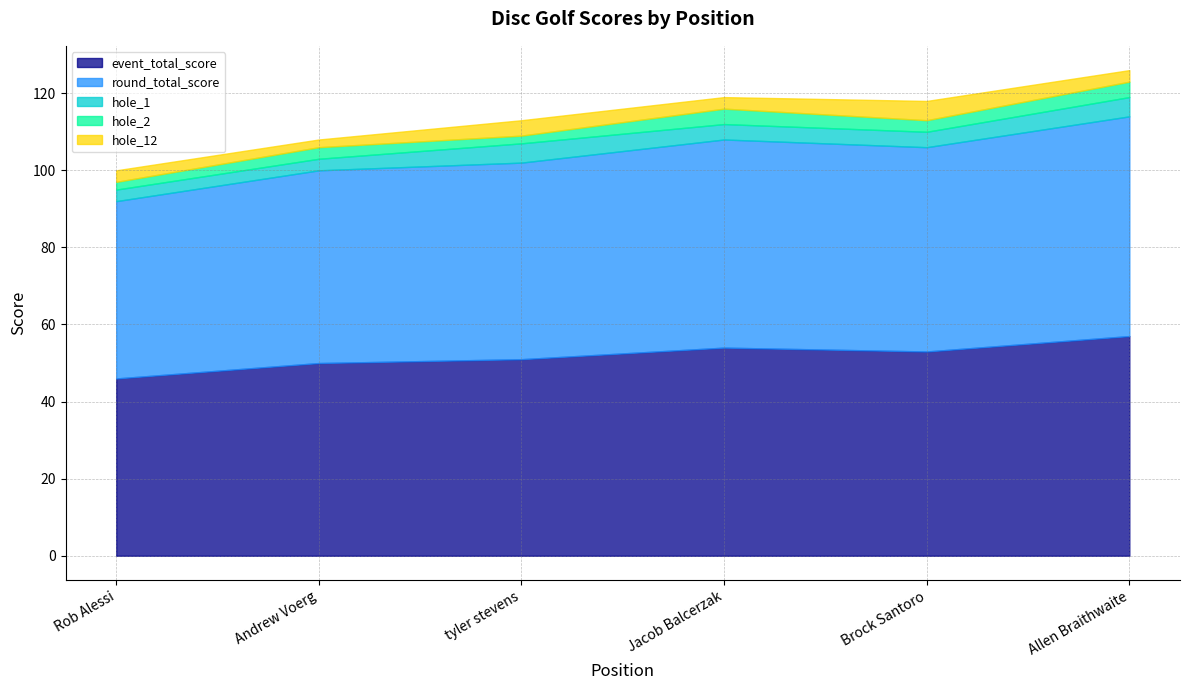

What is the difference between the maximum and minimum values in the hole_1 series?

2